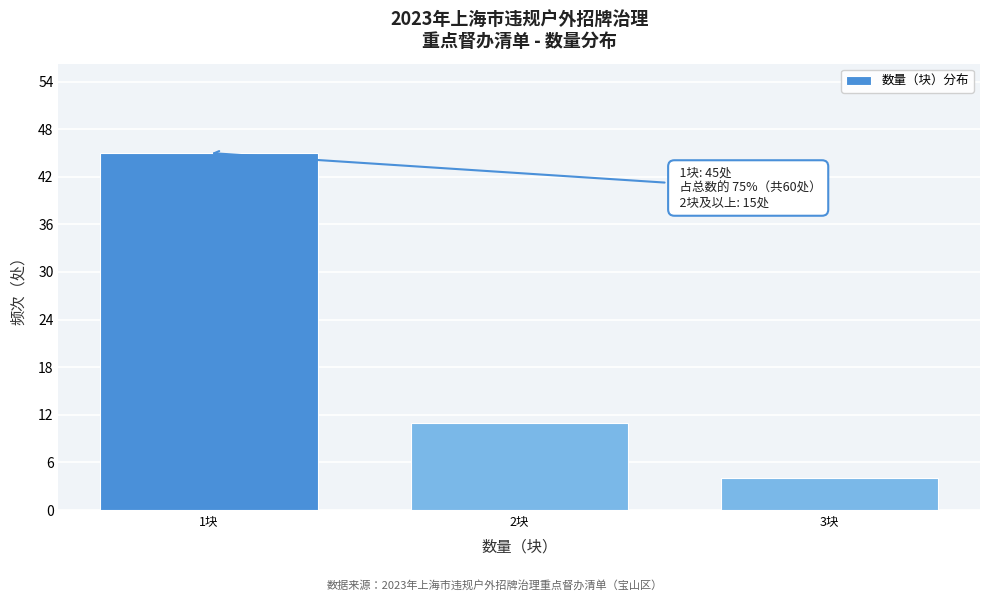

Reading right to left, what are all the values shown in this chart?

3块=4	2块=11	1块=45